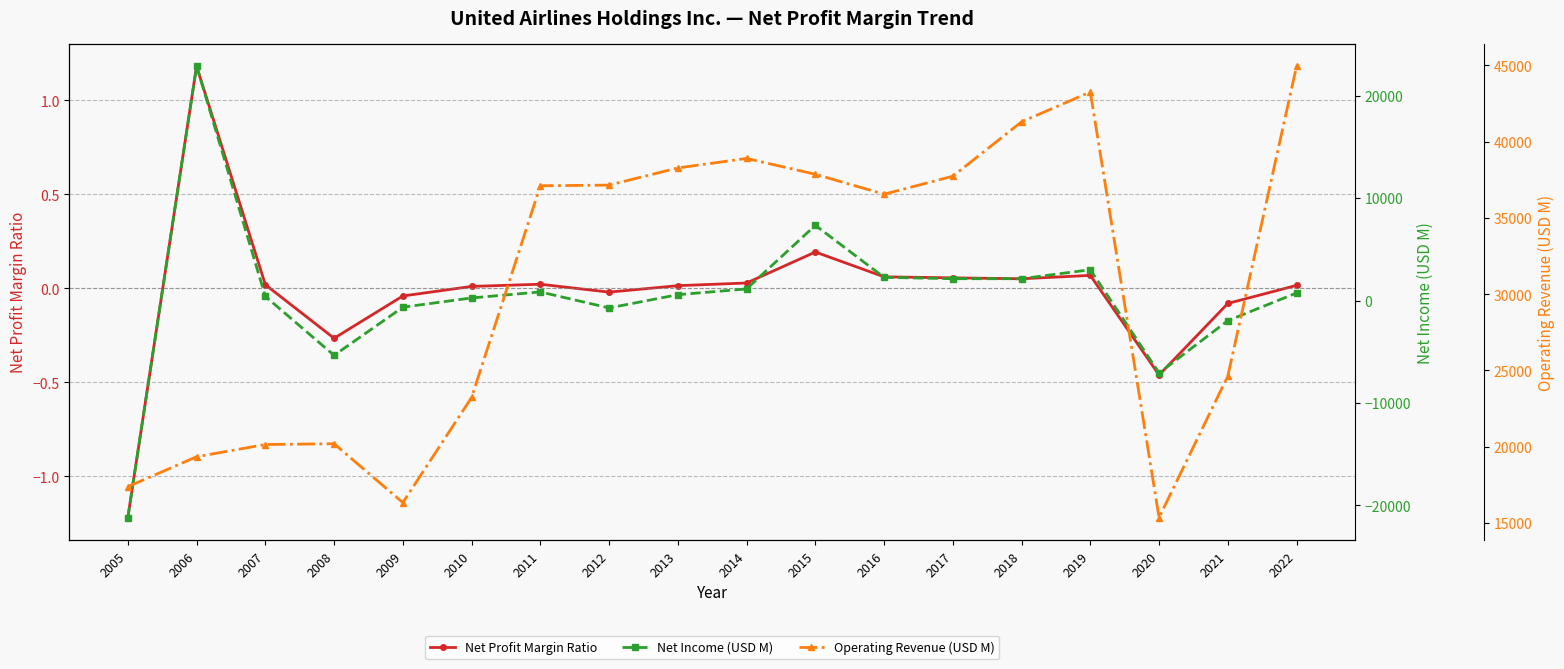

Which label corresponds to the smallest value in the chart?

2005